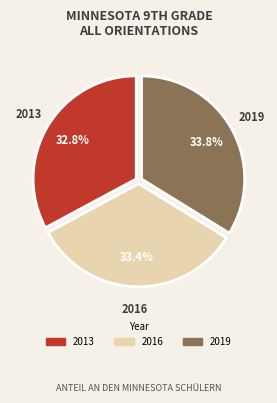

Which category has the smallest portion of the pie?

2013